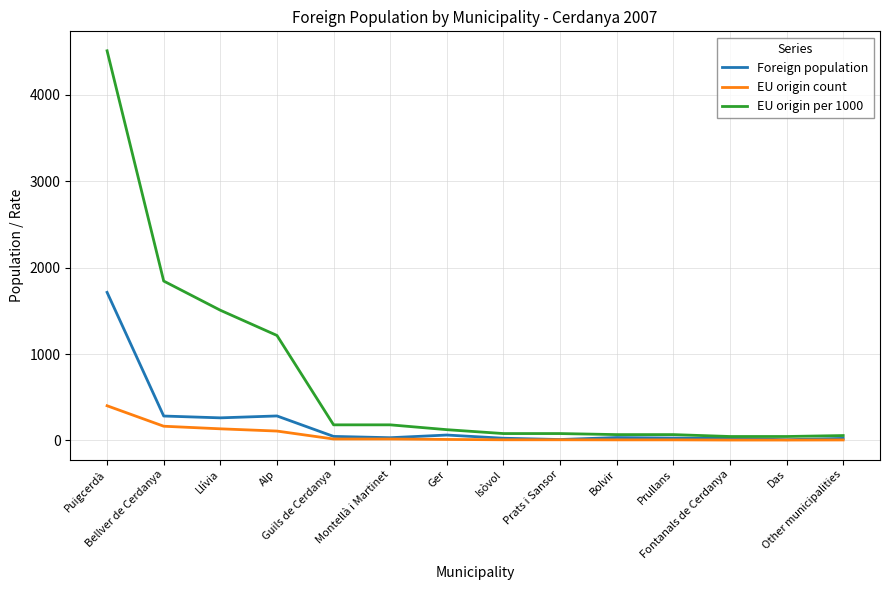

True or false: EU origin count and EU origin per 1000 cross at least once.

False